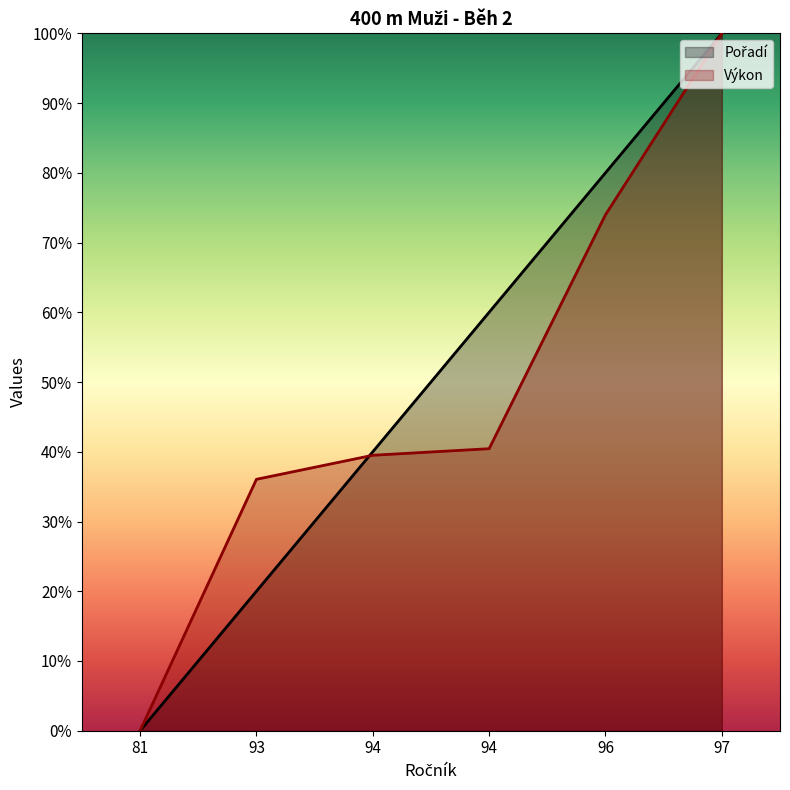

How many distinct data groups are displayed?

2